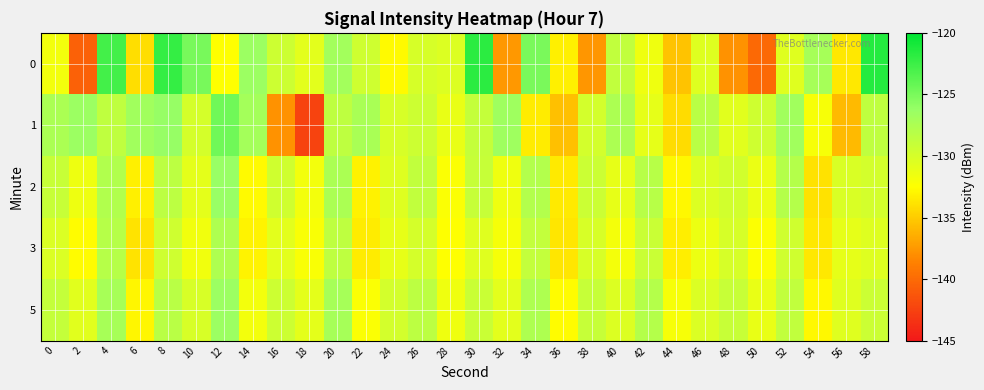

Rank the series at 6 from lowest to highest value.

0, 3, 2, 5, 1